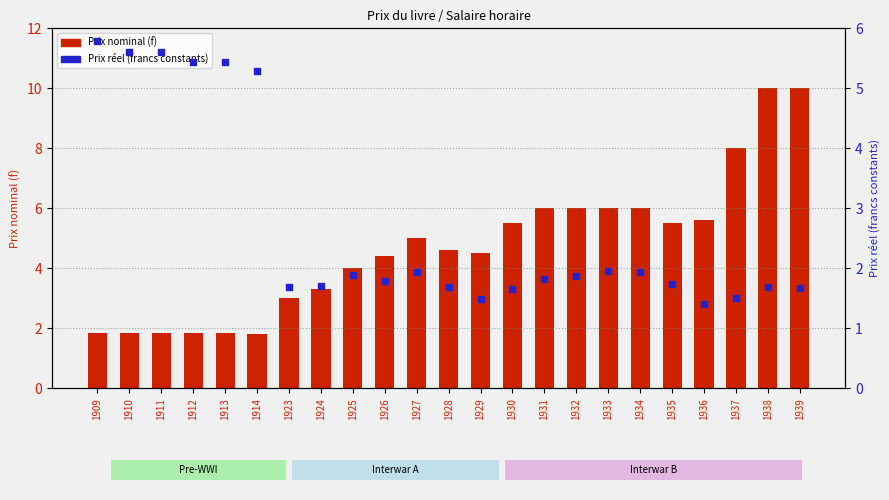

Which series reaches the minimum Y coordinate?

Prix réel (francs constants)